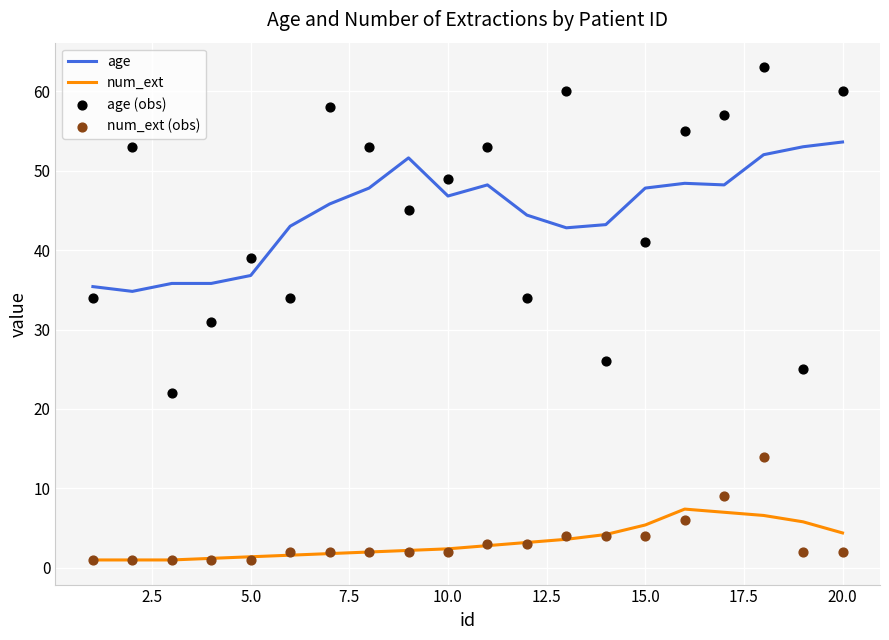

True or false: age and num_ext intersect in this chart.

False